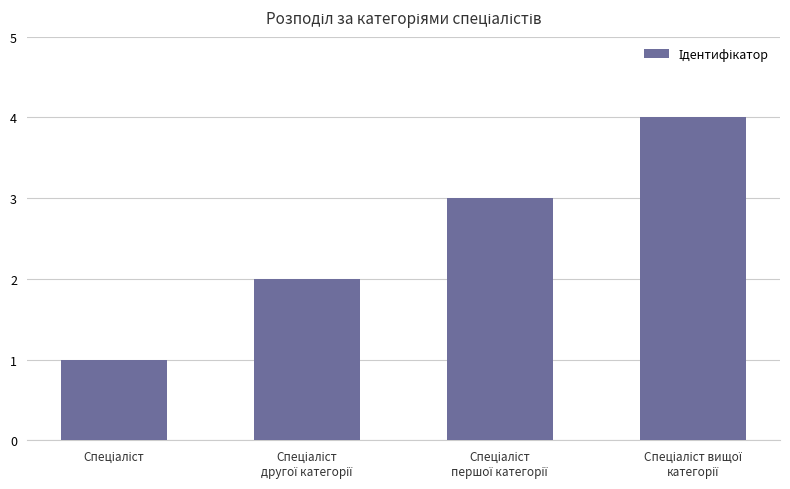

What is the greatest value displayed?

4